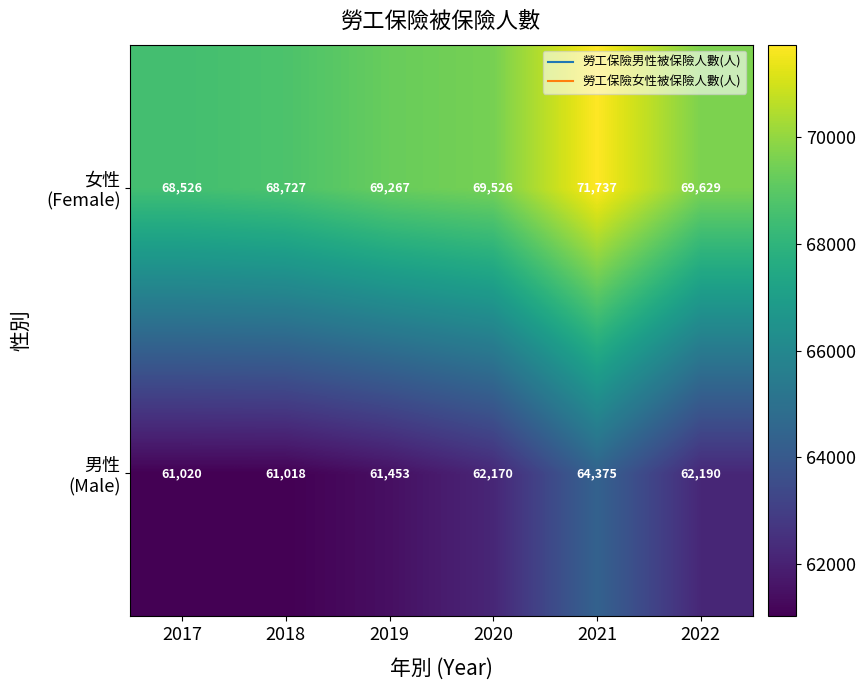

What is the spread (max minus min) of values at 2022?

7439